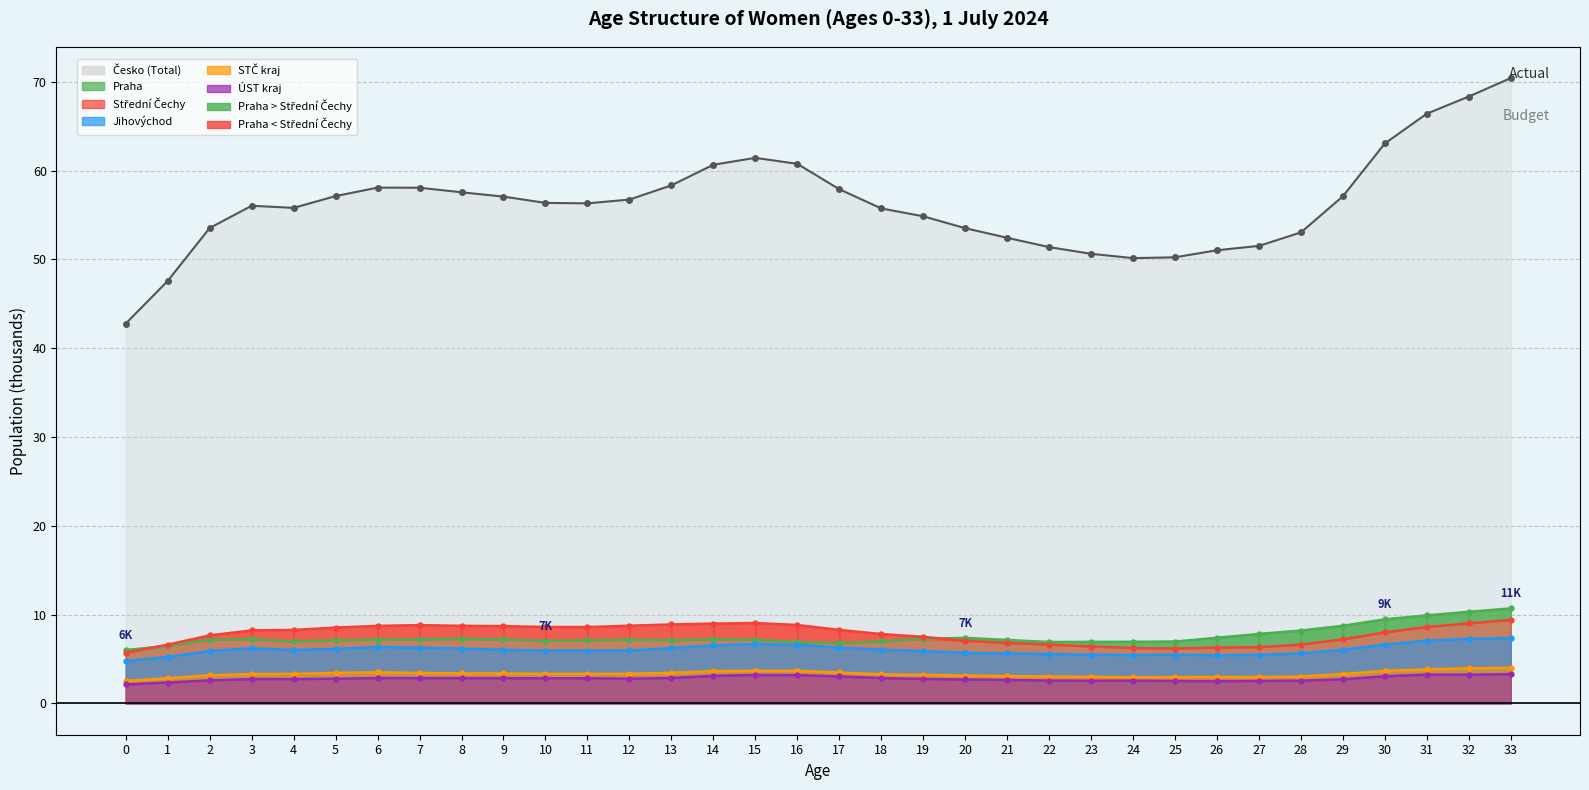

Does the chart display data point markers on the line(s)?

Yes